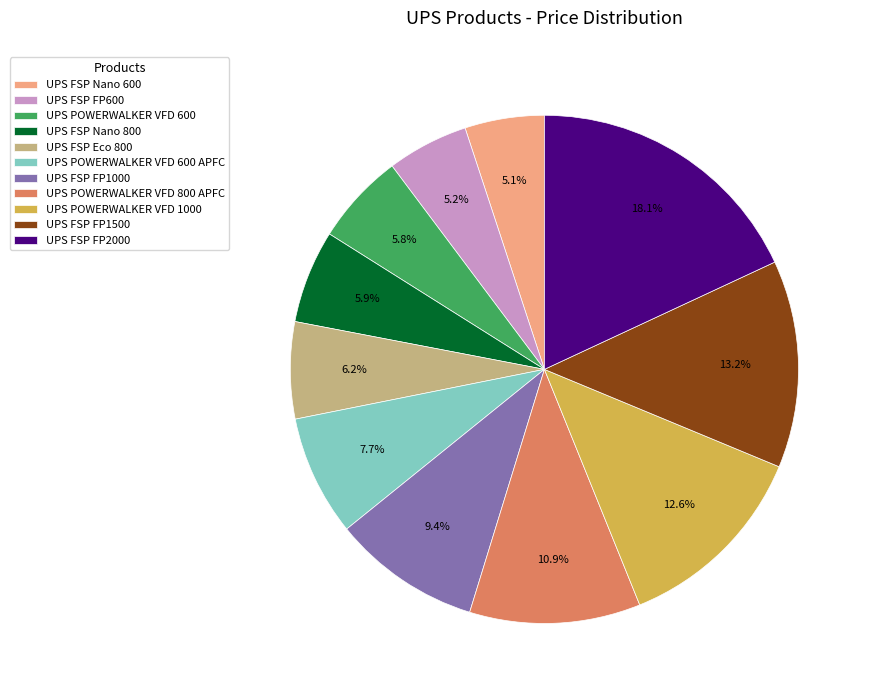

Which slice is the largest?

UPS FSP FP2000